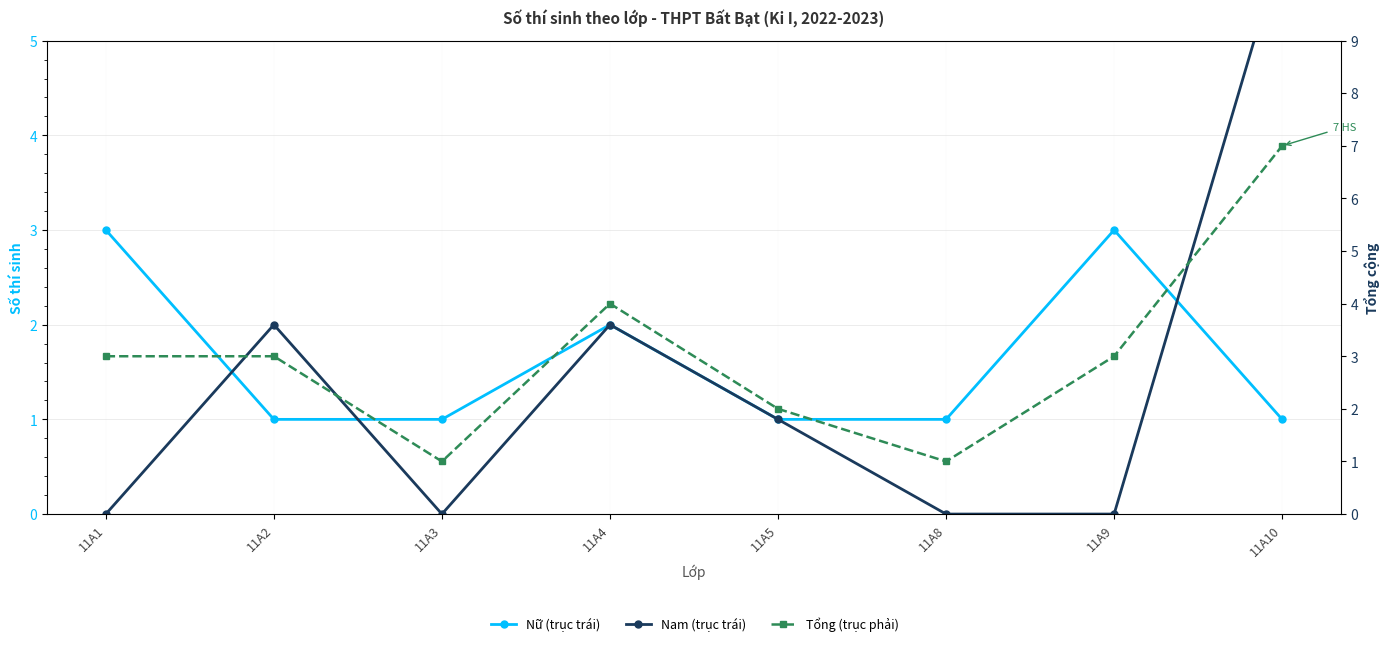

True or false: Nam (trục trái) and Tổng (trục phải) cross at least once.

False